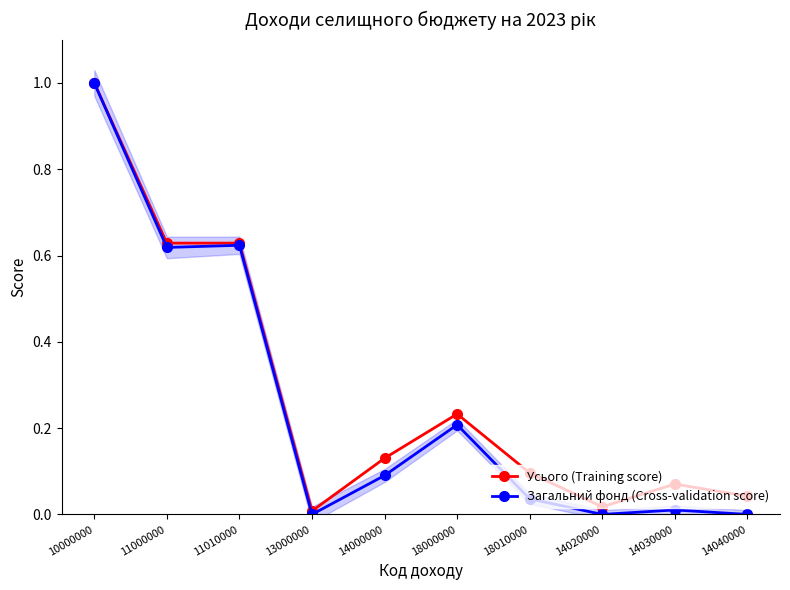

What is the sum of the Усього (Training score) values at 14000000 and 18000000?

0.4